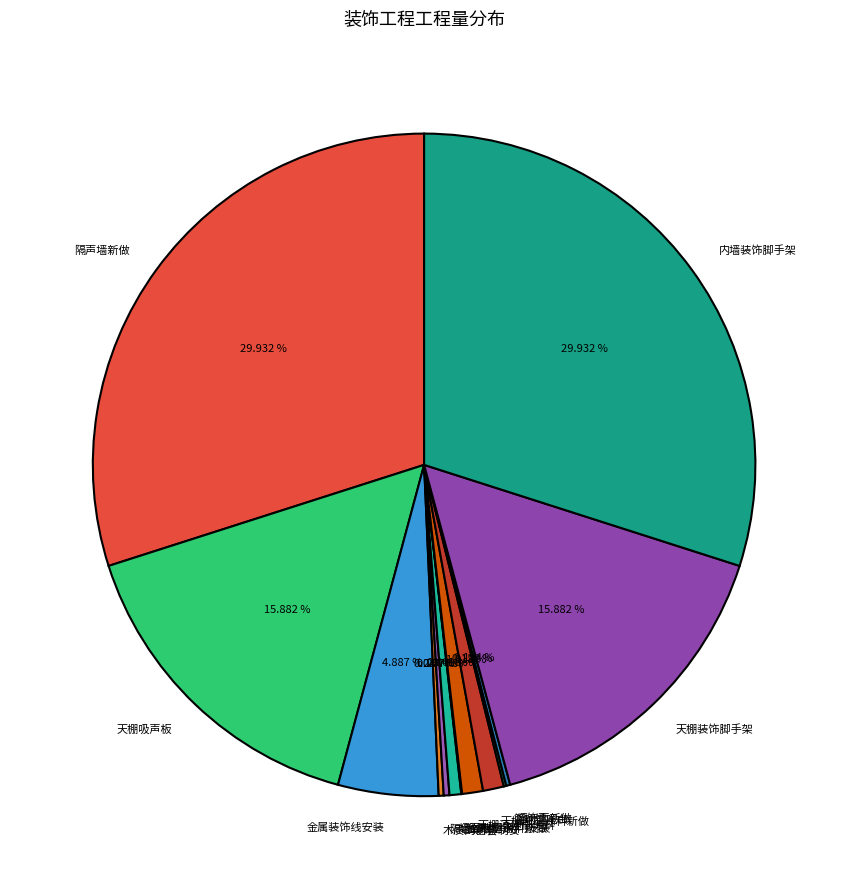

Does 天棚吸声板 account for over 50% of the chart?

No